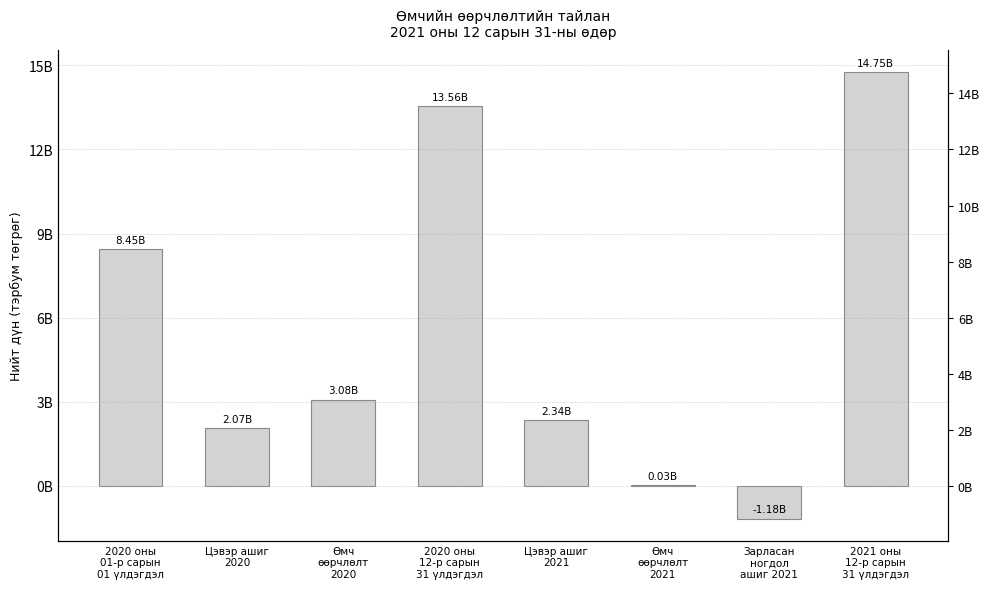

Which category has the highest value across all series?

2021 оны
12-р сарын
31 үлдэгдэл